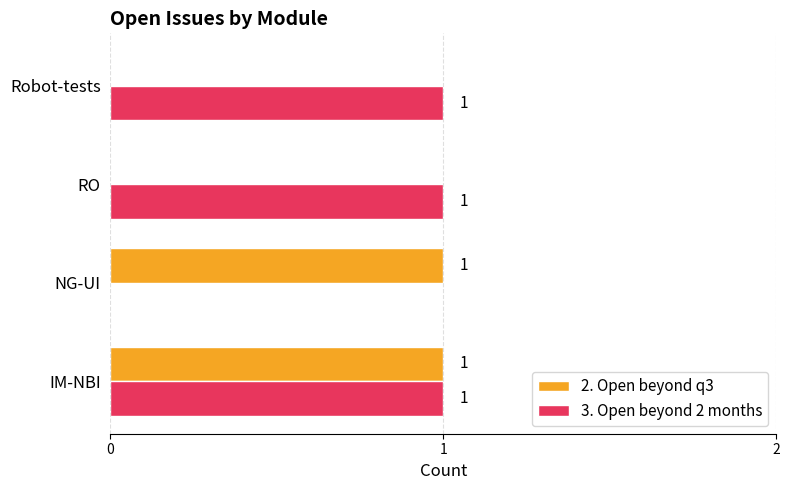

Which series changed the most between IM-NBI and Robot-tests?

2. Open beyond q3